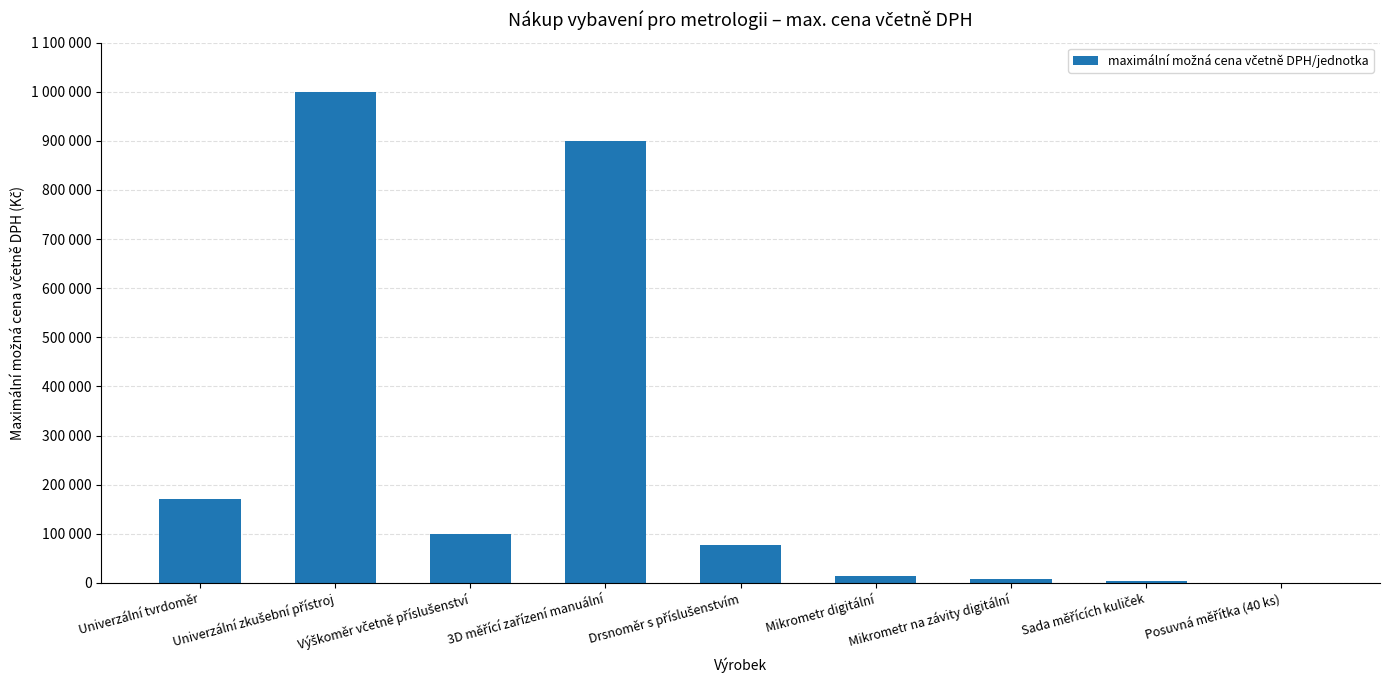

How many data points are above 77000?

4